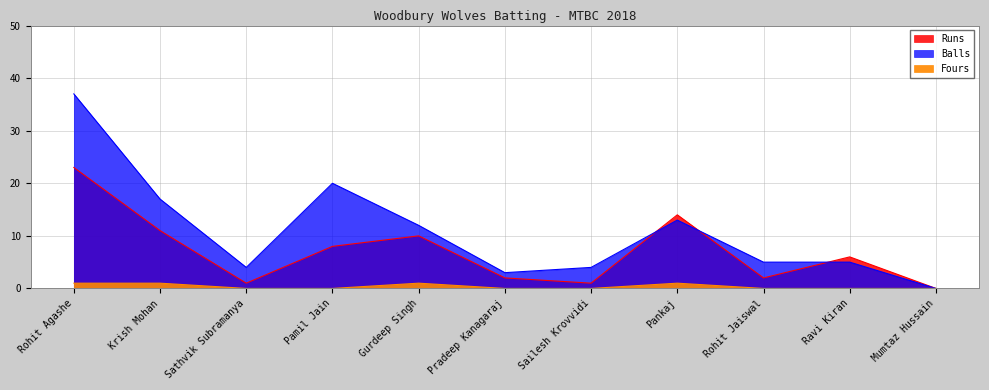

The value of Runs at Pradeep Kanagaraj is 1. True or false?

False